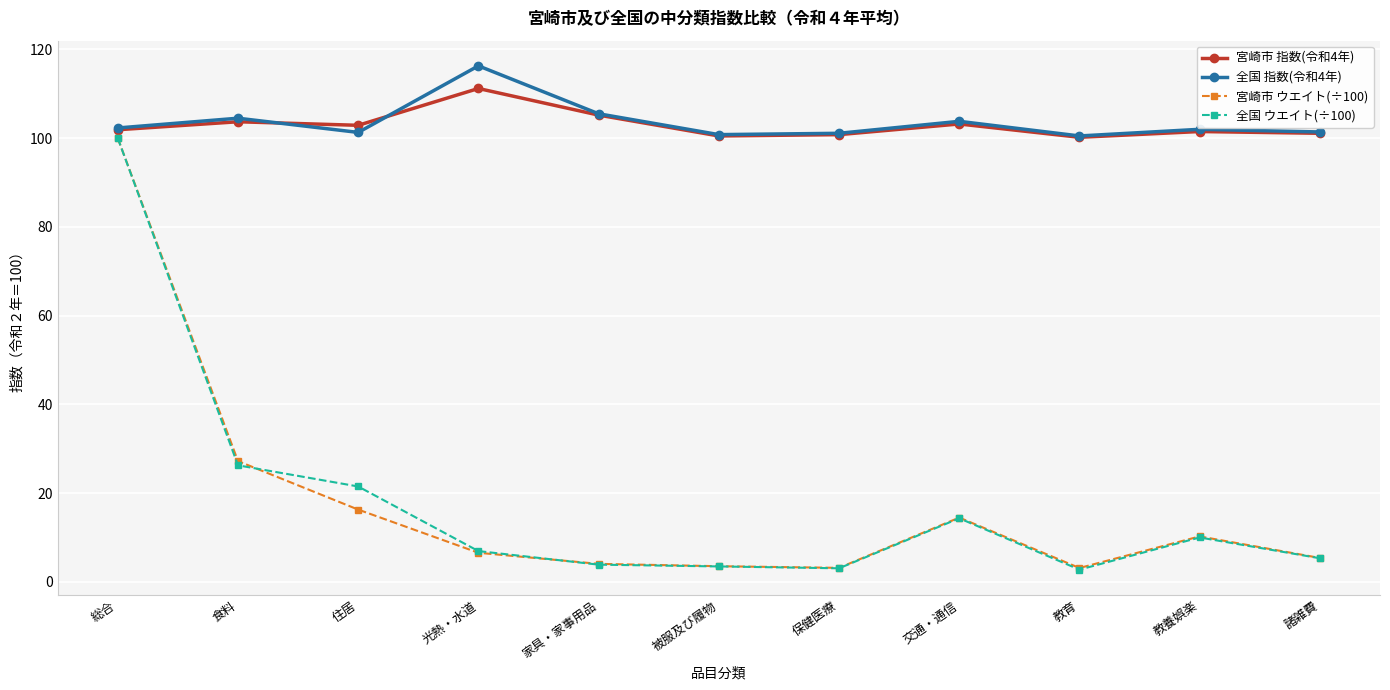

Which series has the largest range (max minus min)?

全国 ウエイト(÷100)